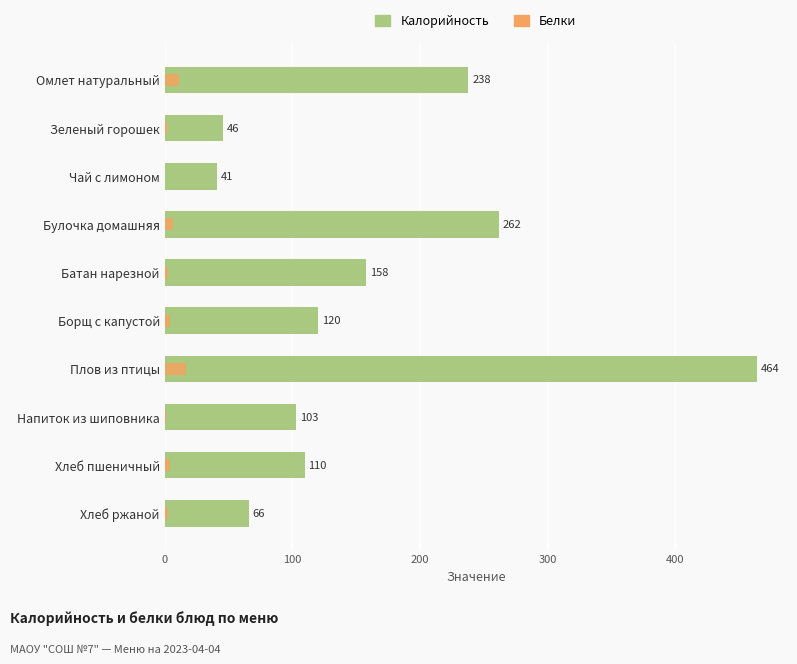

Rank the series at Хлеб пшеничный from highest to lowest value.

Калорийность, Белки